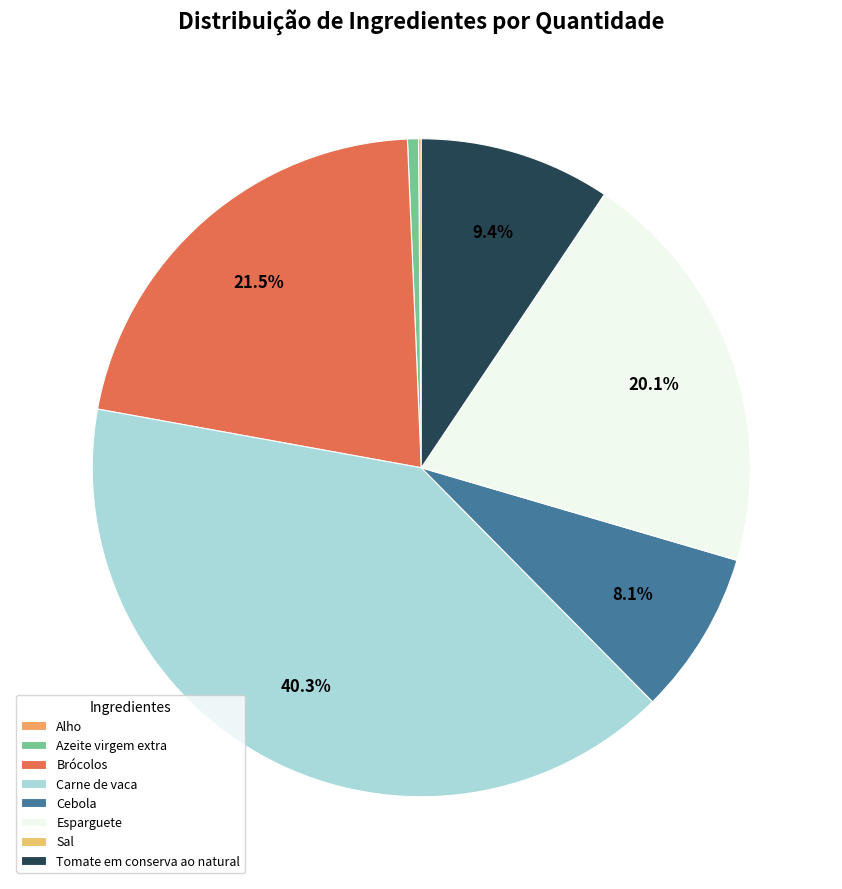

To the nearest percent, what percentage of the pie is Azeite virgem extra?

1%